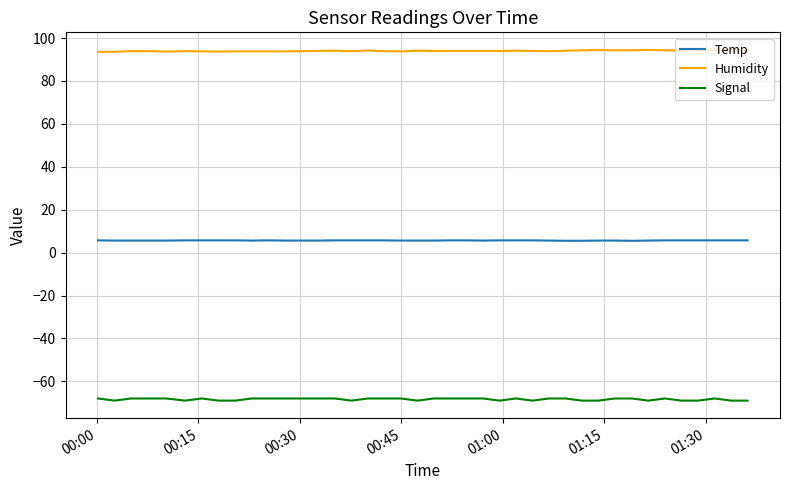

True or false: Humidity and Signal intersect in this chart.

False